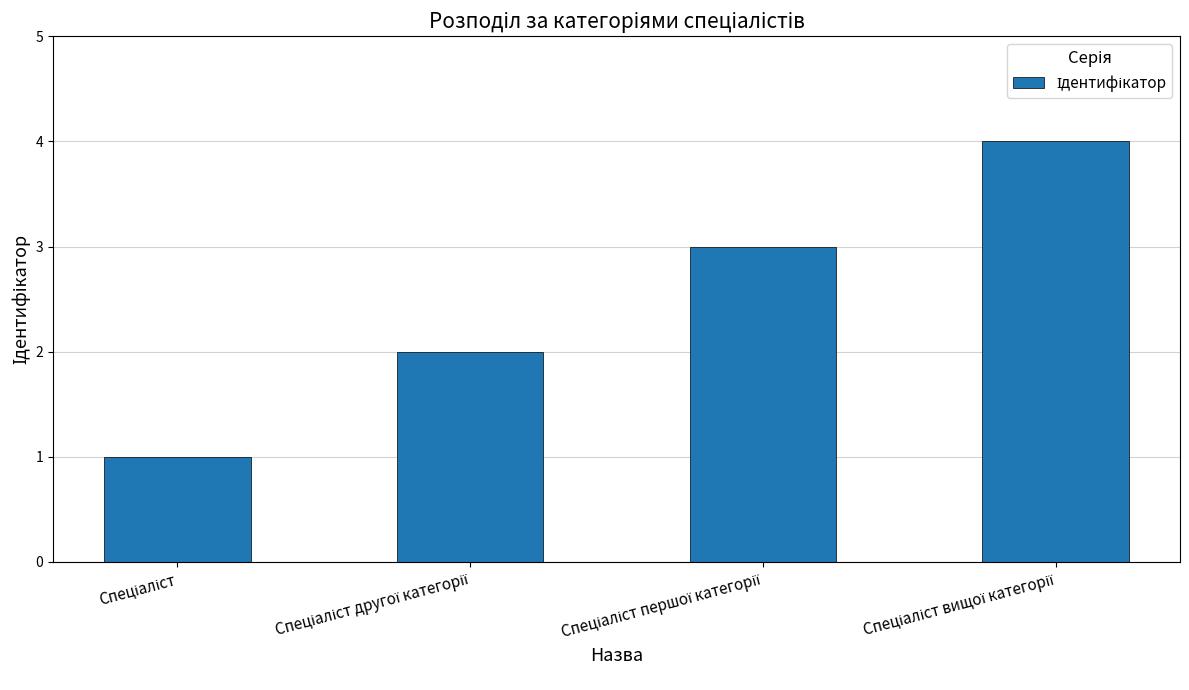

Does the chart contain any negative values?

No